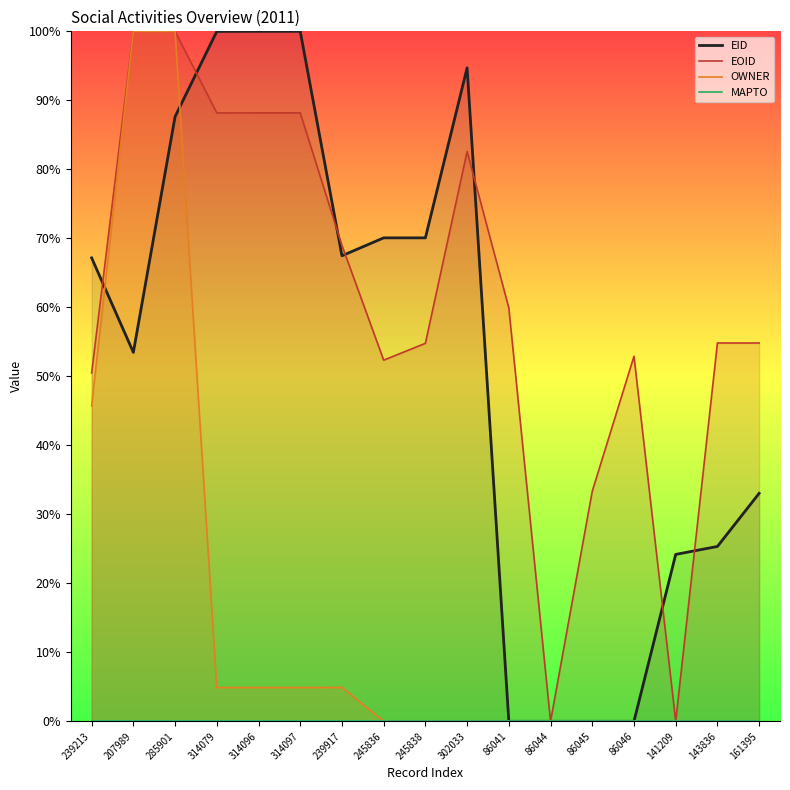

Which category has the highest value in the MAPTO series?

239213